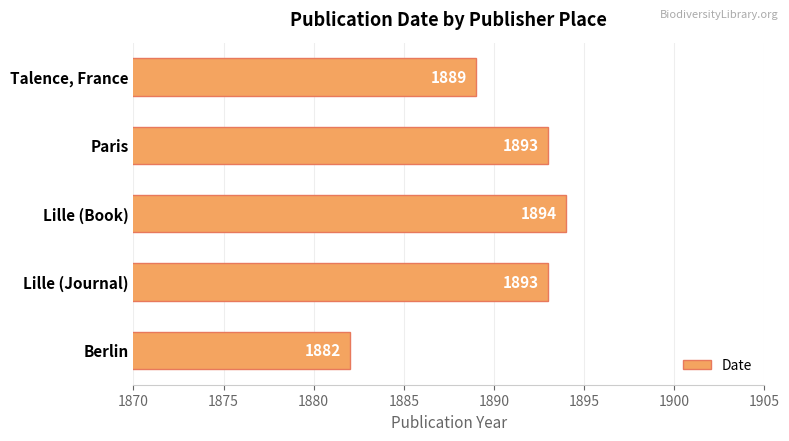

Which has a higher value, Berlin or Lille (Book)?

Lille (Book)